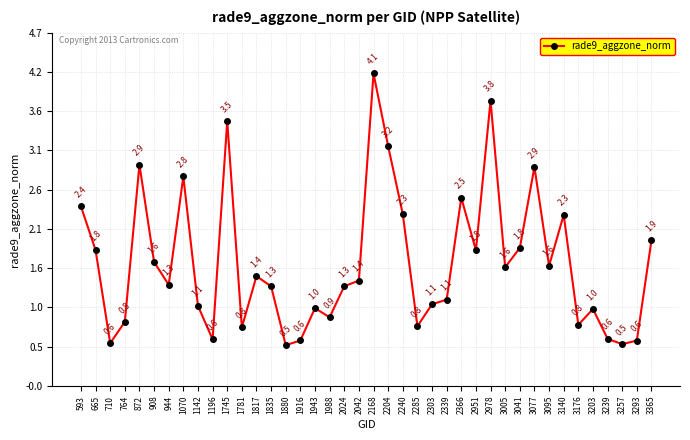

Is it true that the value at 1817 is 2.4?

False